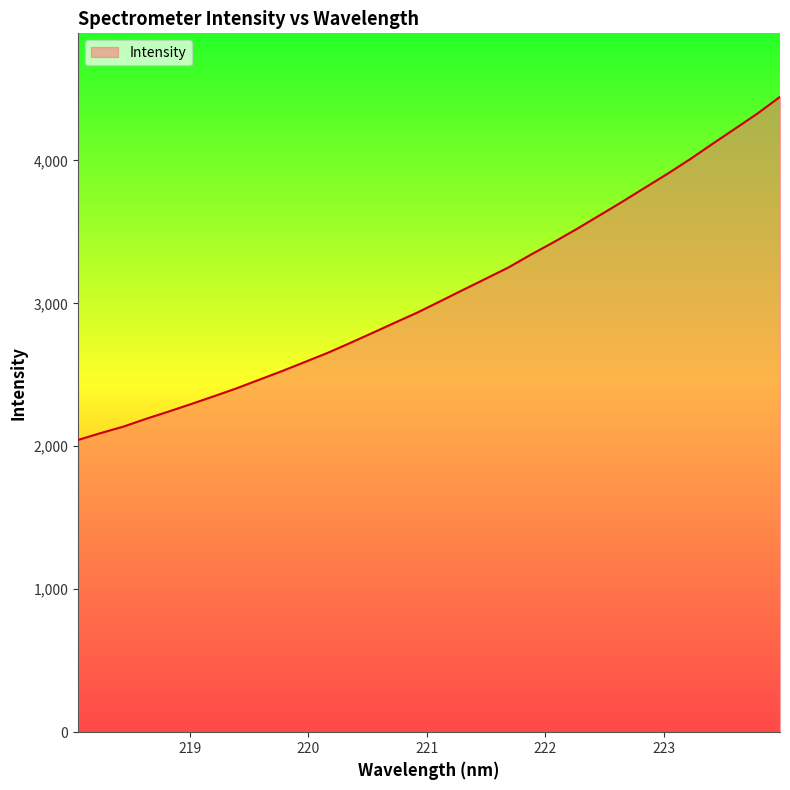

What is the maximum value shown in the chart?

4444.1